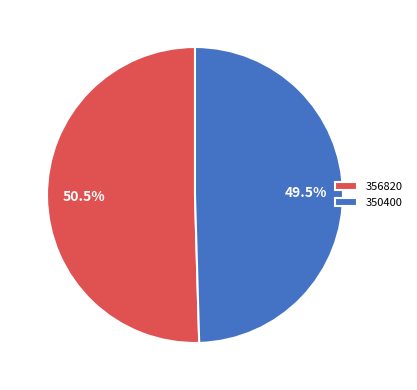

Is 350400 the majority of the pie?

No